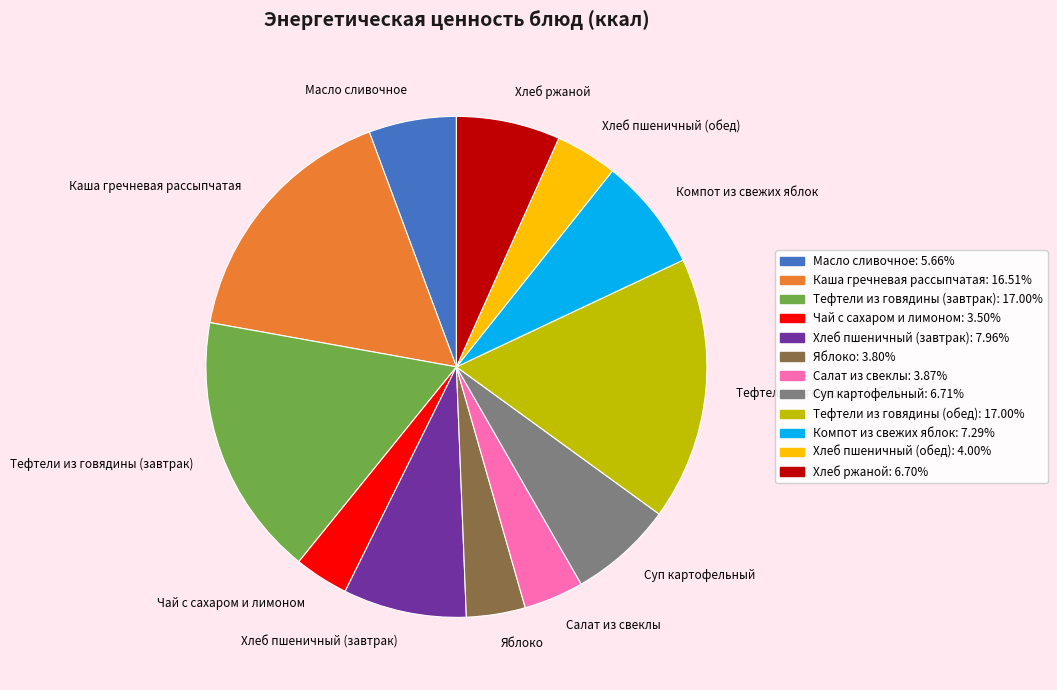

Between Яблоко and Масло сливочное, which is larger?

Масло сливочное